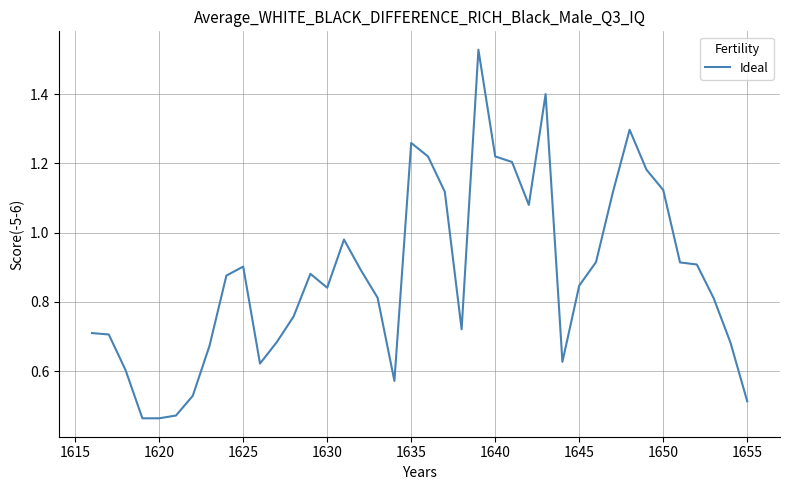

The chart shows a value of 1.5 at 1630. True or false?

False